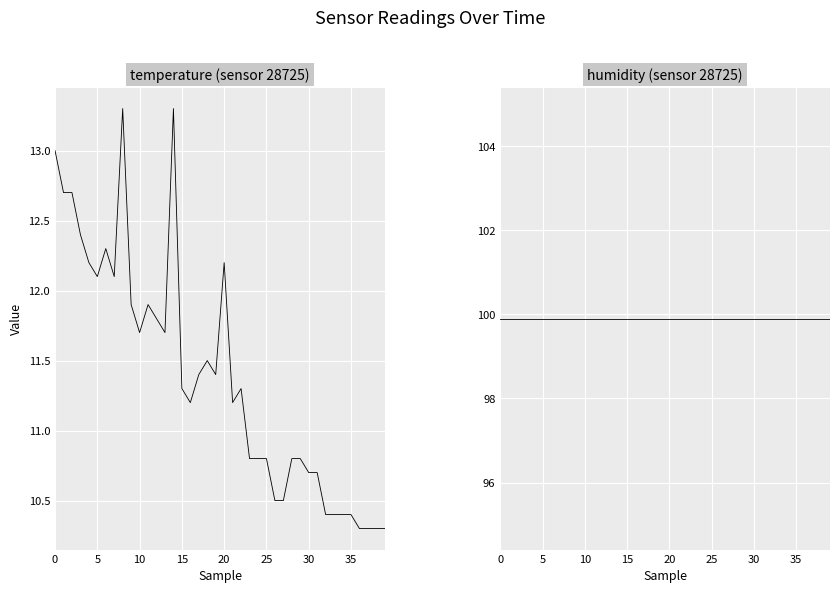

How many lines are shown in the chart?

2